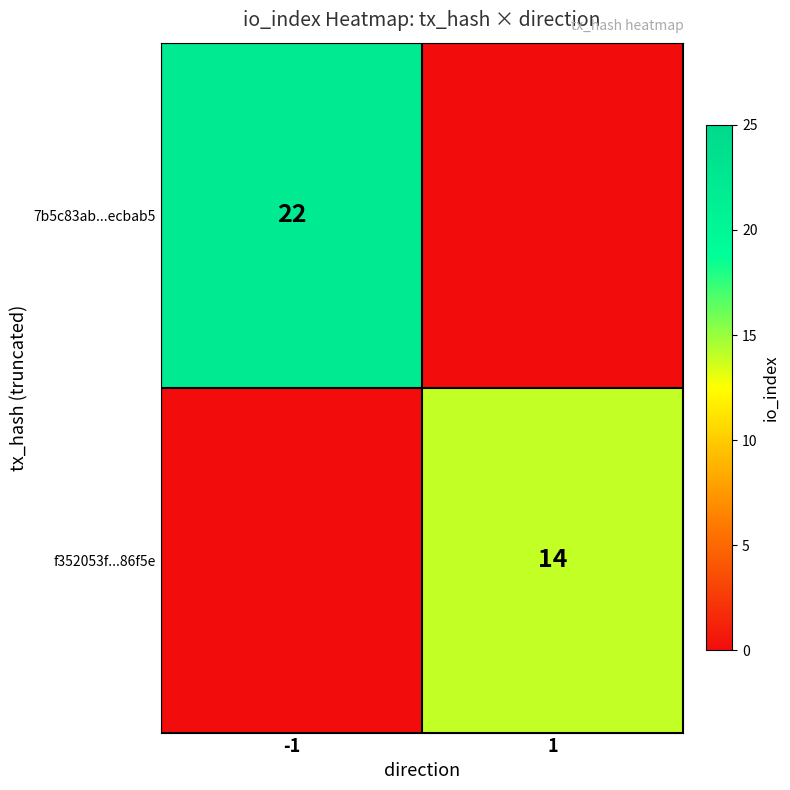

Is it true that f352053f...86f5e equals 7 at 1?

False